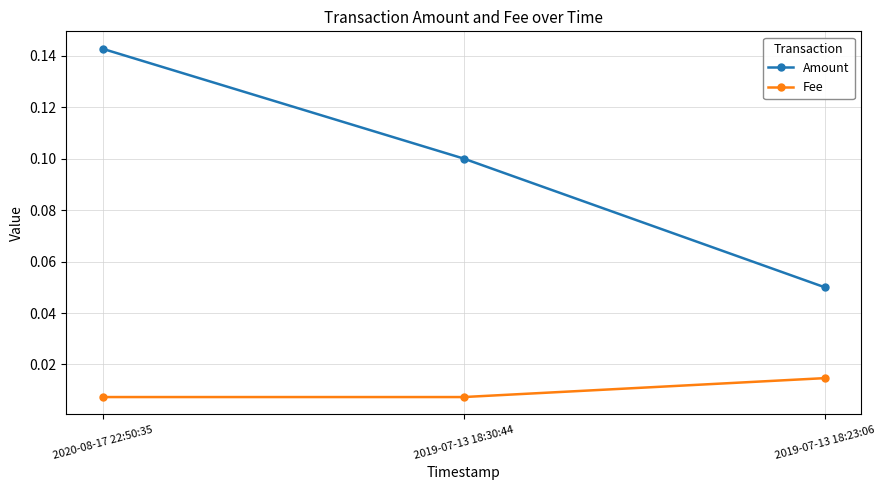

Rank the series at 2019-07-13 18:30:44 from highest to lowest value.

Amount, Fee